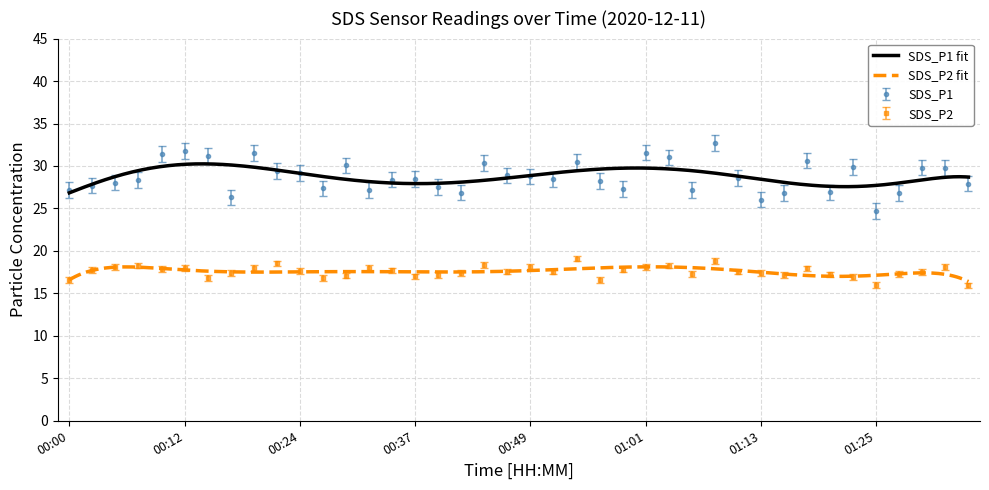

What is the lowest value of the SDS_P1 series?

24.7